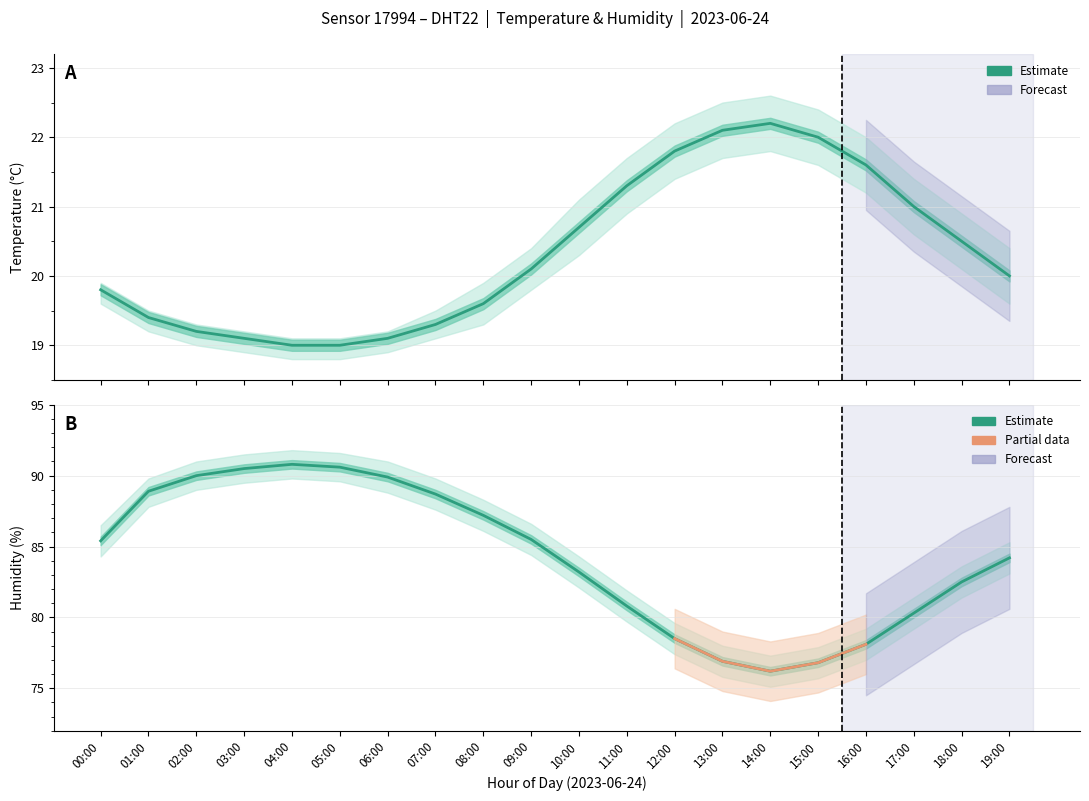

How many values in the Temperature (Estimate) series exceed 20?

10